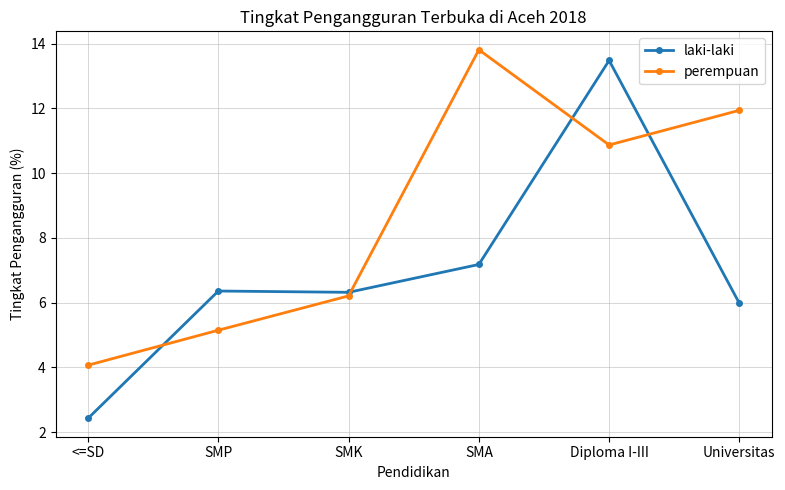

How many values in the perempuan series are below 10?

3